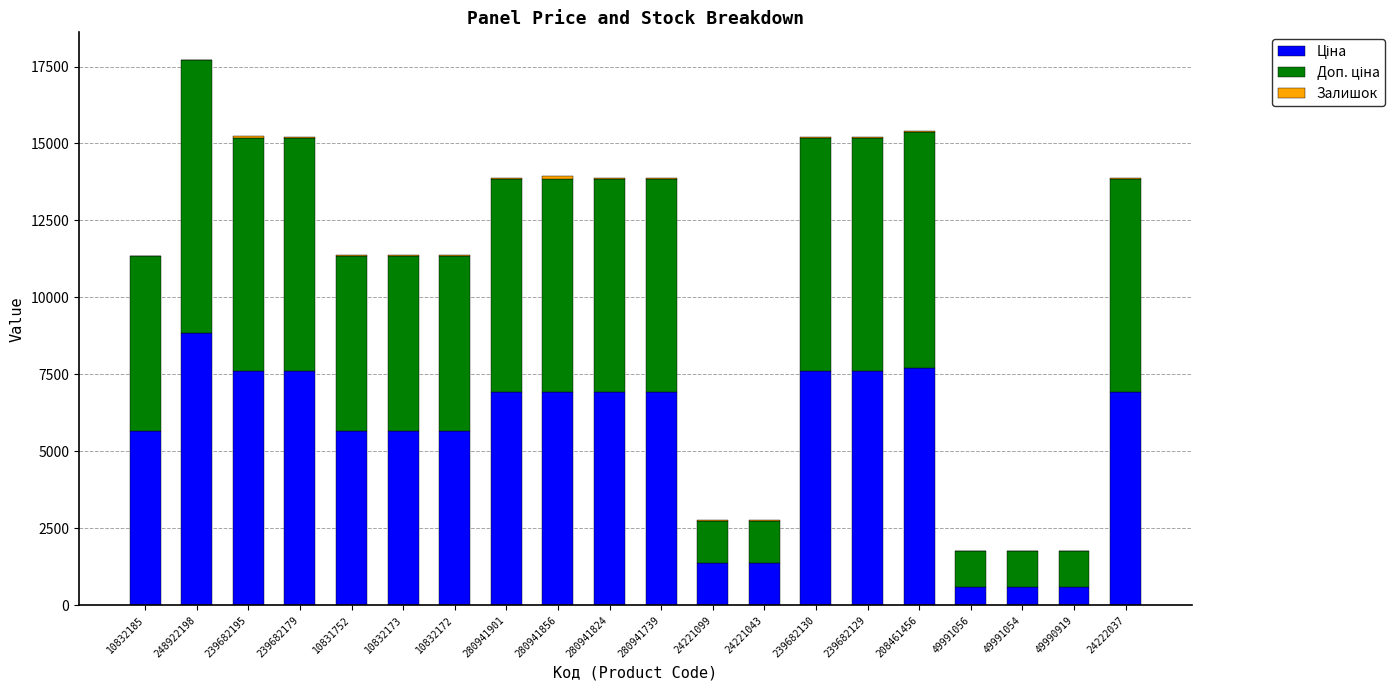

At which category is the sum across all series the highest?

248922198